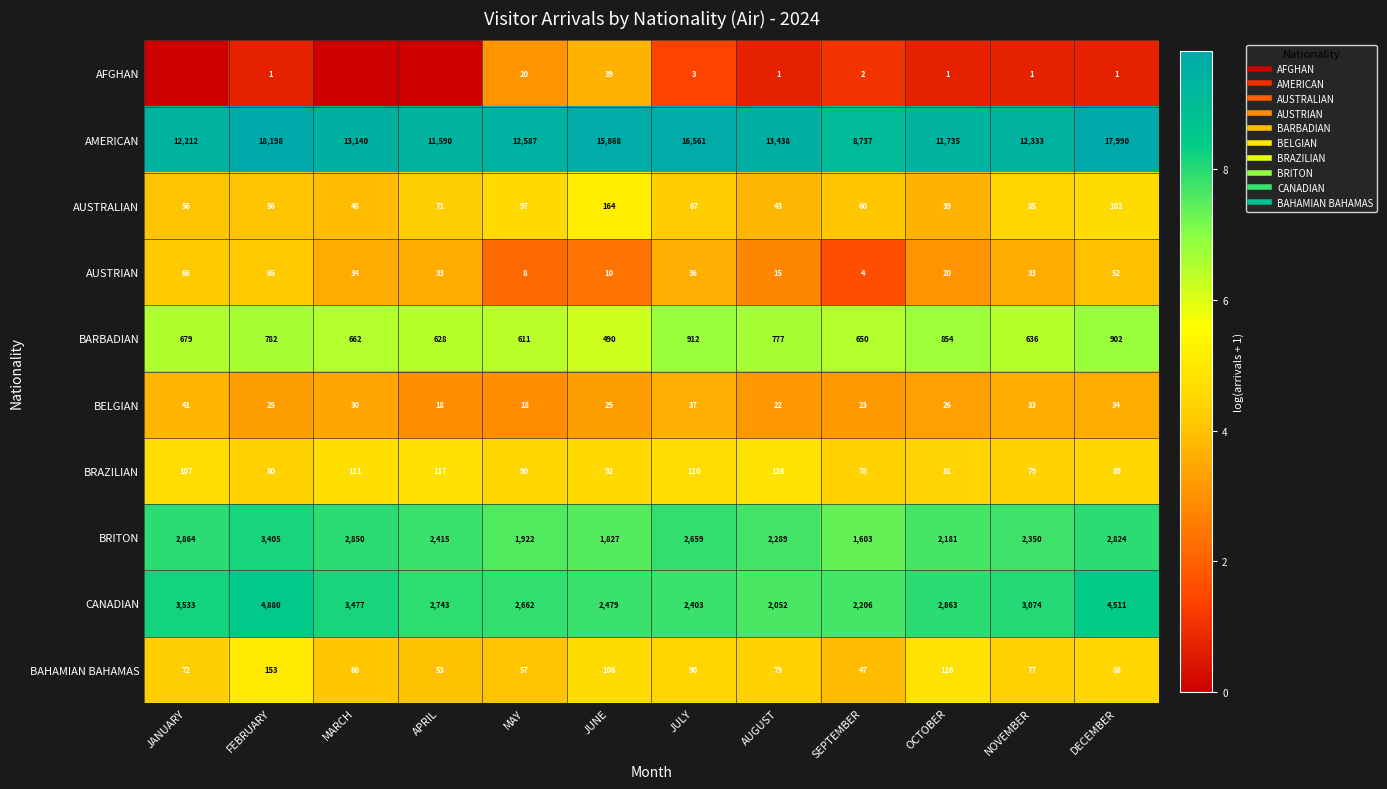

Which label corresponds to the smallest value in the chart?

JANUARY